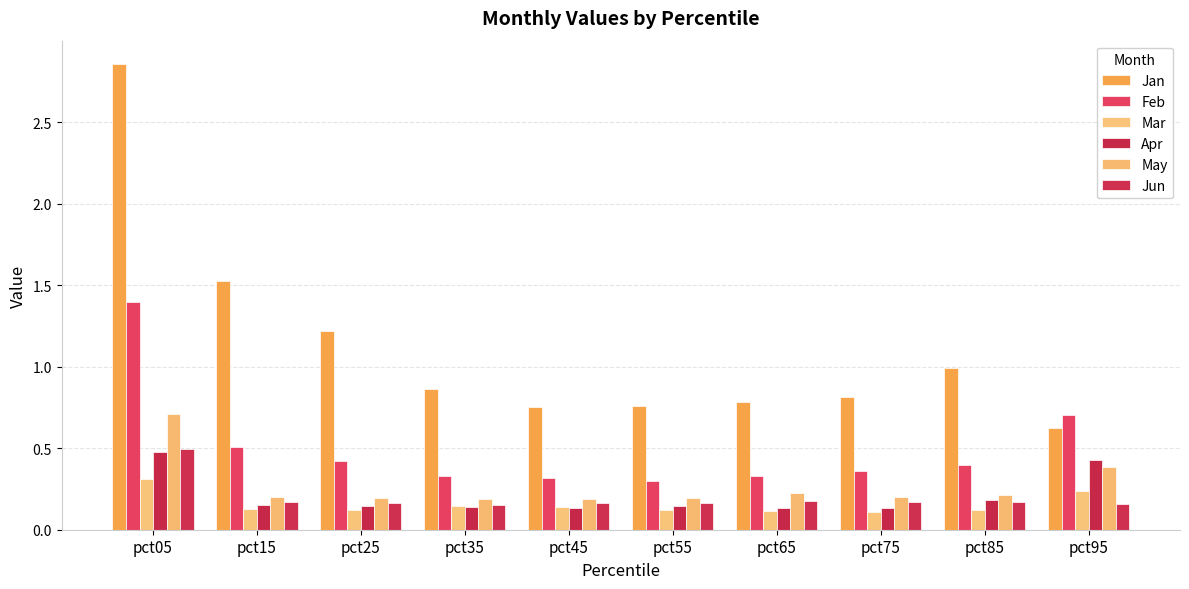

At which category is the sum across all series the highest?

pct05